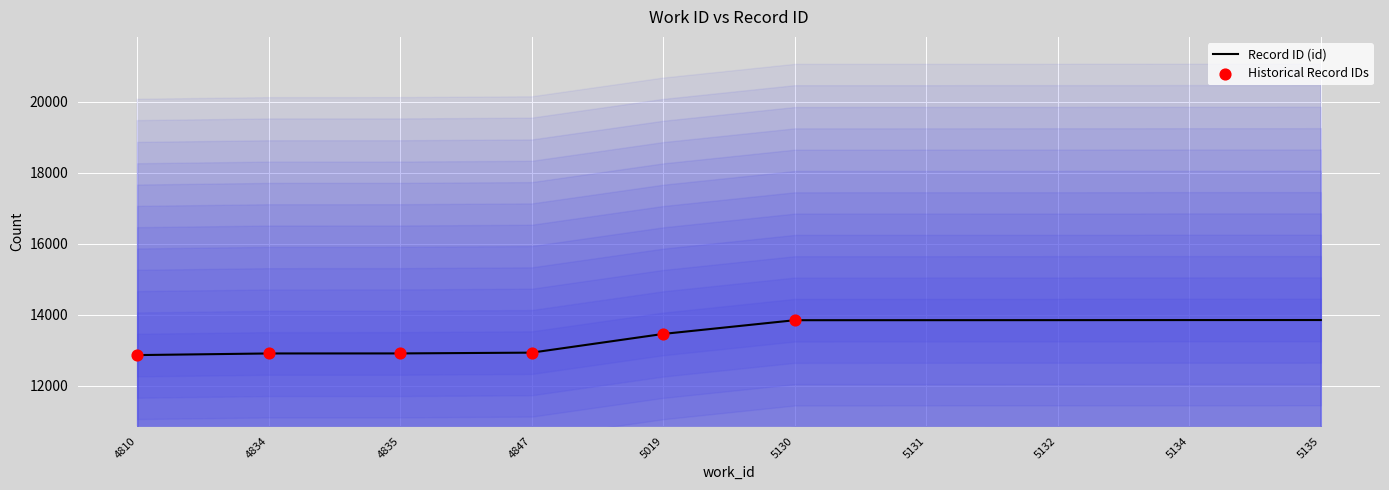

What is the change in value from 5019 to 5130?

+386